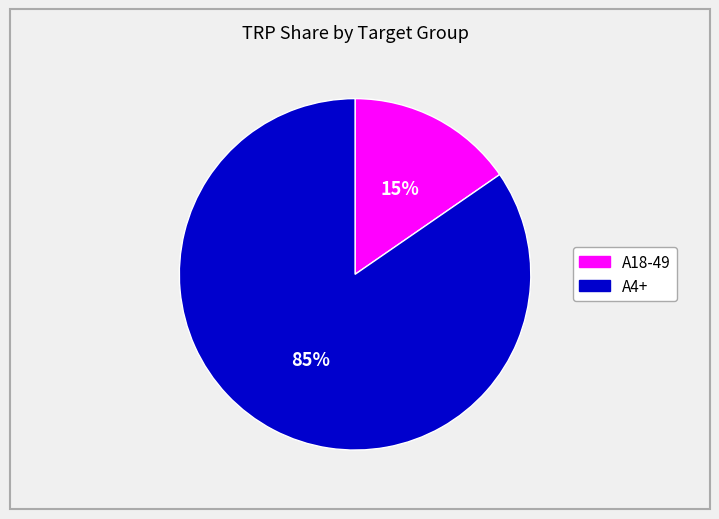

Approximately how many times larger is the value at A18-49 compared to A4+?

0.2